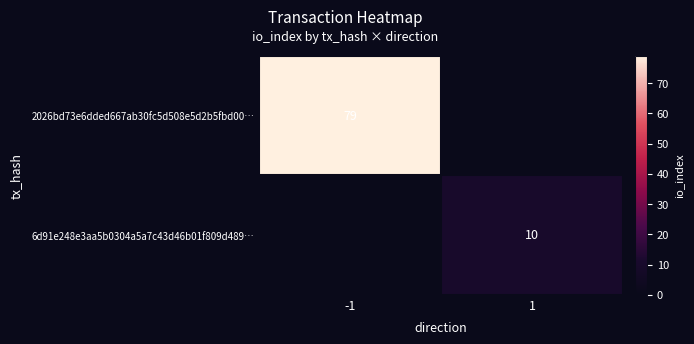

The 2026bd73e6dded667ab30fc5d508e5d2b5fbd00… series shows 16 at -1. True or false?

False